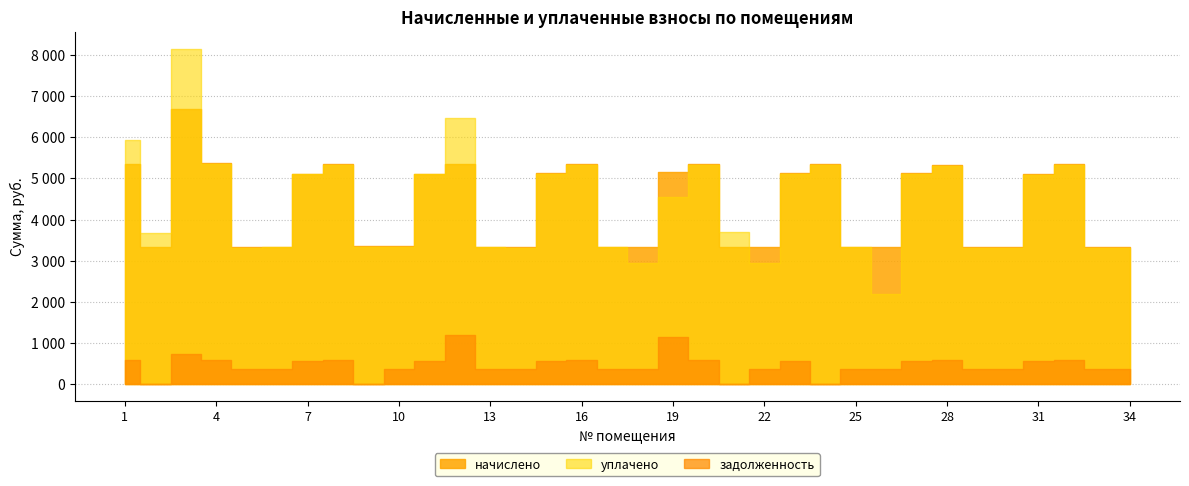

List the labels in order of задолженность value, smallest first.

9, 21, 24, 2, 22, 26, 30, 33, 5, 14, 18, 29, 34, 6, 13, 17, 25, 10, 31, 7, 11, 15, 27, 23, 28, 8, 16, 32, 1, 20, 4, 3, 19, 12